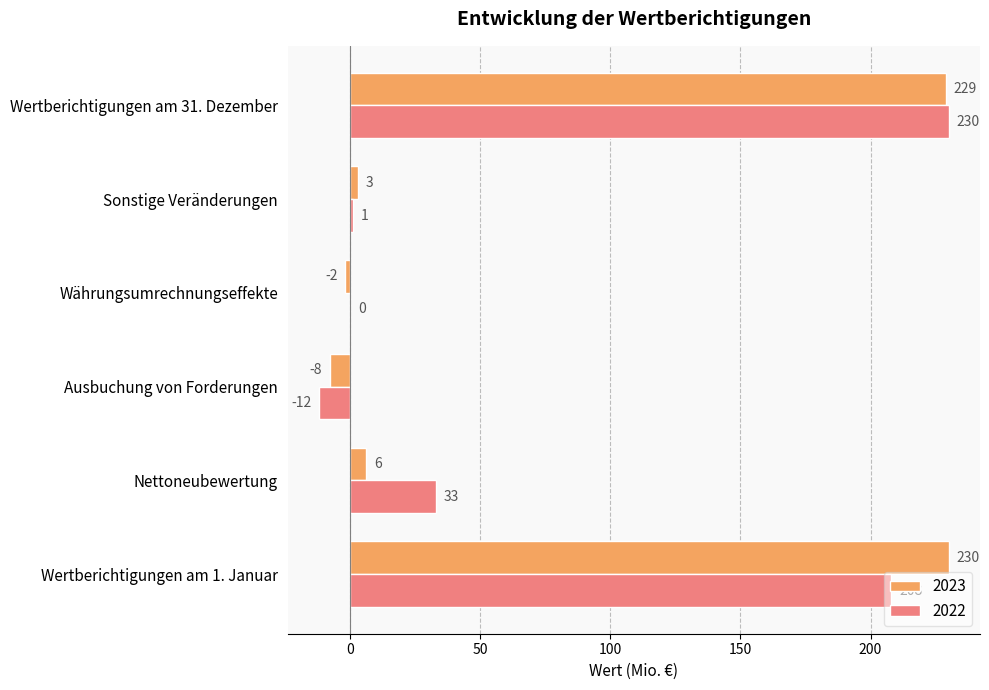

Which category has the highest value in the 2023 series?

Wertberichtigungen am 1. Januar